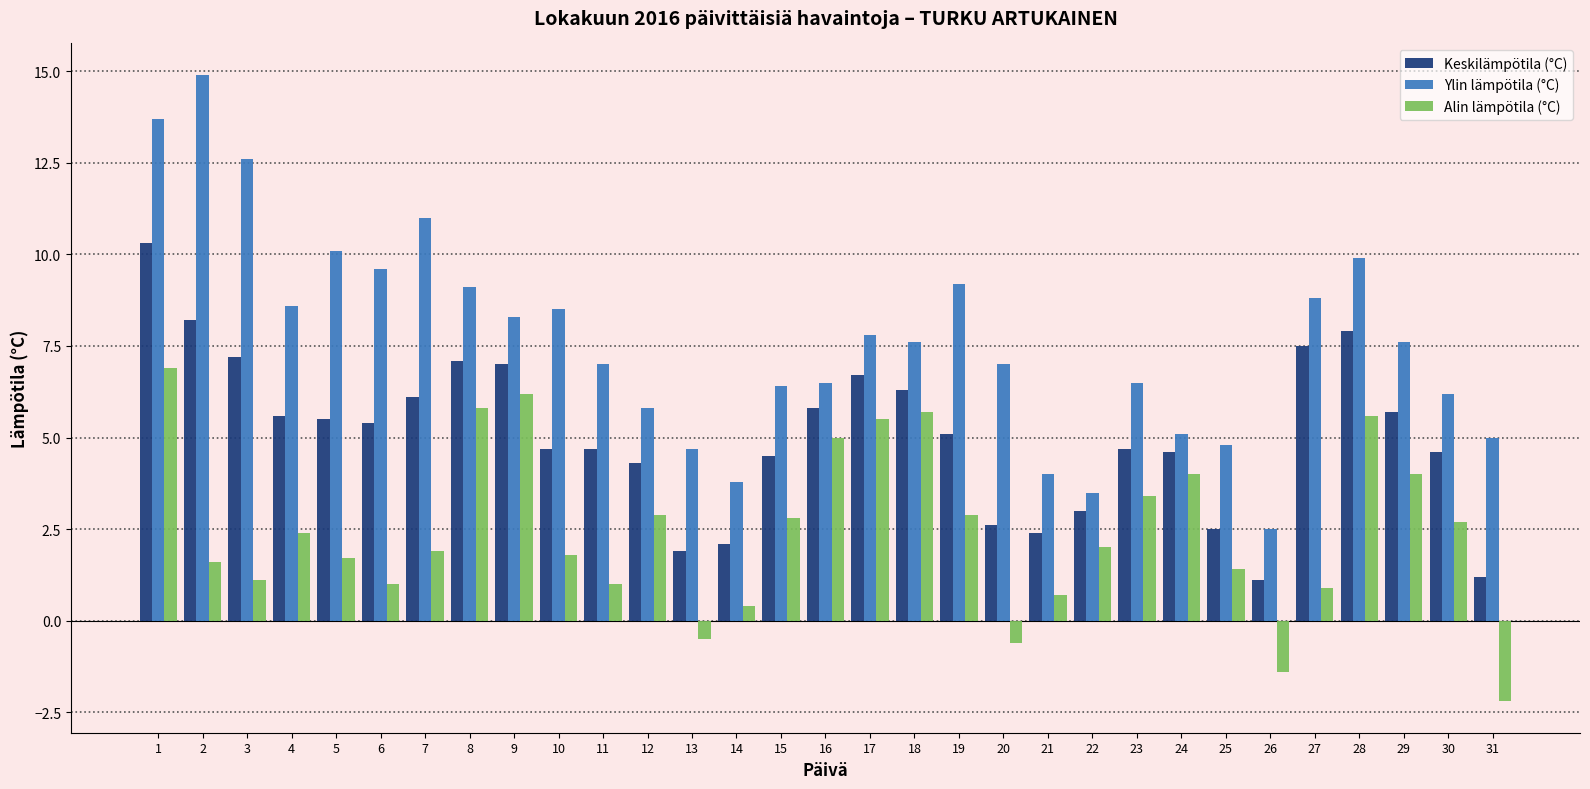

The value of Keskilämpötila (°C) at 24 is 7.5. True or false?

False